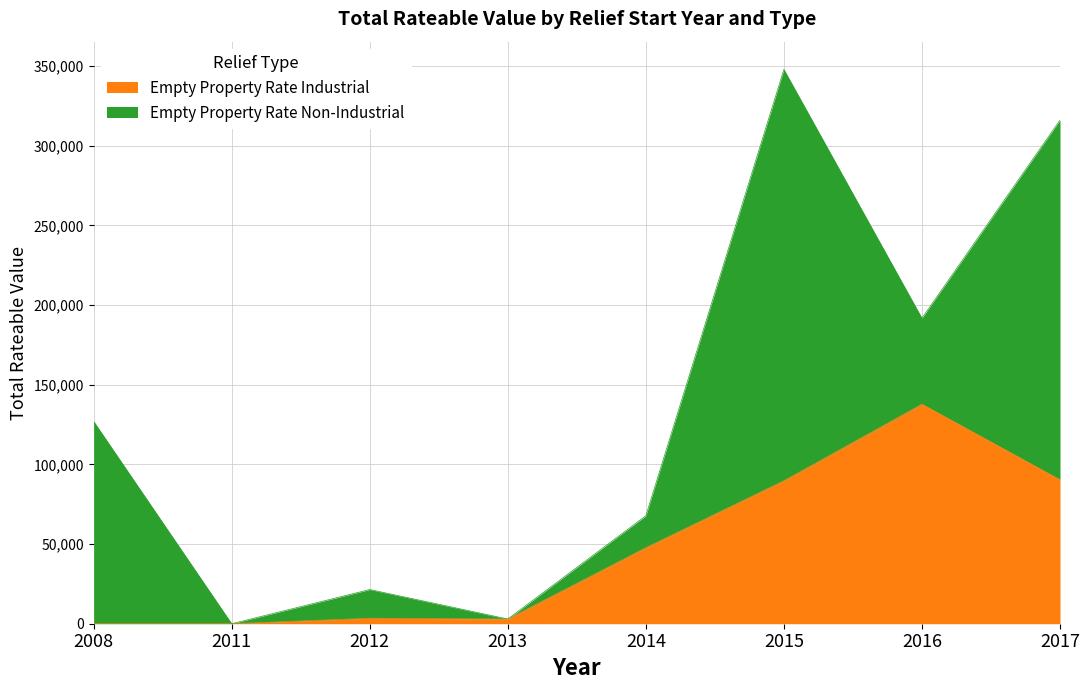

What is the sum of all values?

372050